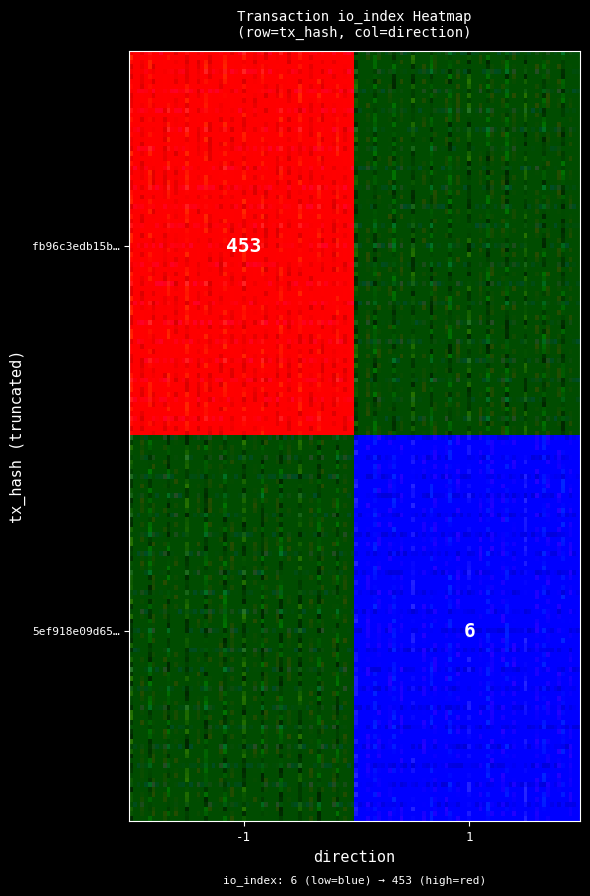

Read the value at 1.

6